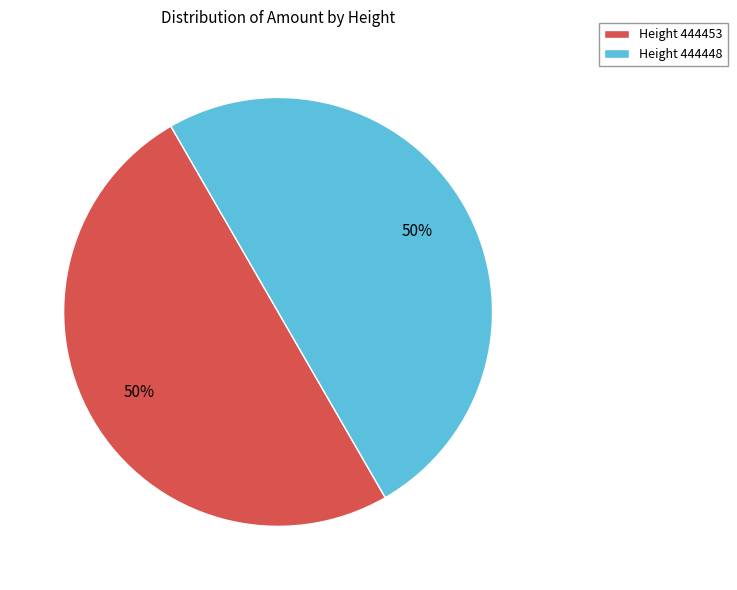

Combined, do Height 444448 and Height 444453 account for over 50%?

Yes